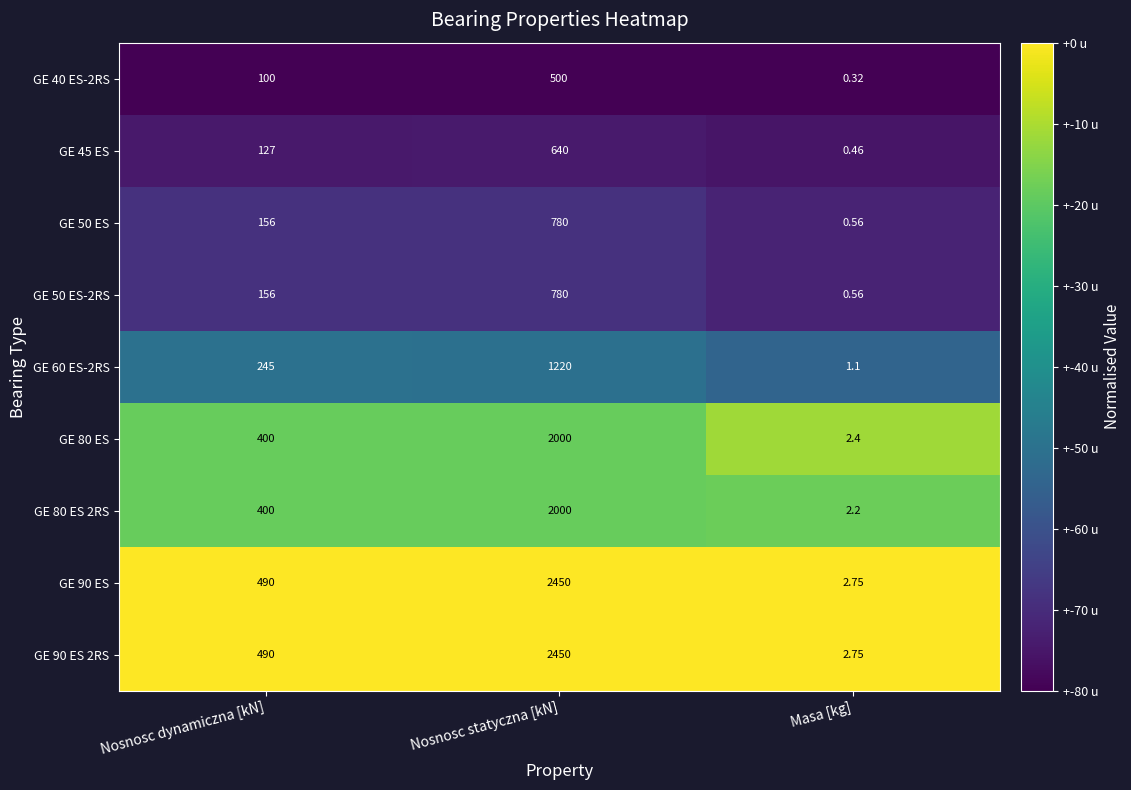

Rank the categories by GE 45 ES value from lowest to highest.

Masa [kg], Nosnosc dynamiczna [kN], Nosnosc statyczna [kN]